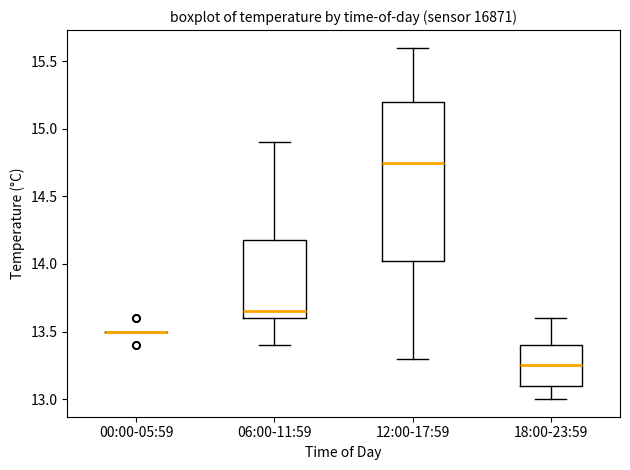

Reading left to right, transcribe this box plot: for each box, give where its median line is, the range the box spans, and where its two whiskers end, as read against the y-axis. The values are not printed on the chart, so give them approximately, as read against the axis.

00:00-05:59: box collapsed to a line at 13.50, whiskers 13.50 to 13.50
06:00-11:59: median 13.65, box 13.60 to 14.20, whiskers 13.40 to 14.90
12:00-17:59: median 14.75, box 14.05 to 15.20, whiskers 13.30 to 15.60
18:00-23:59: median 13.25, box 13.10 to 13.40, whiskers 13.00 to 13.60